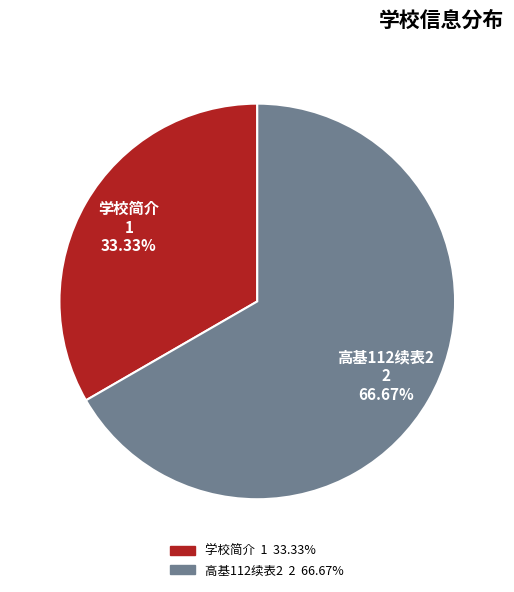

What percentage do 高基112续表2 and 学校简介 together represent?

100.0%